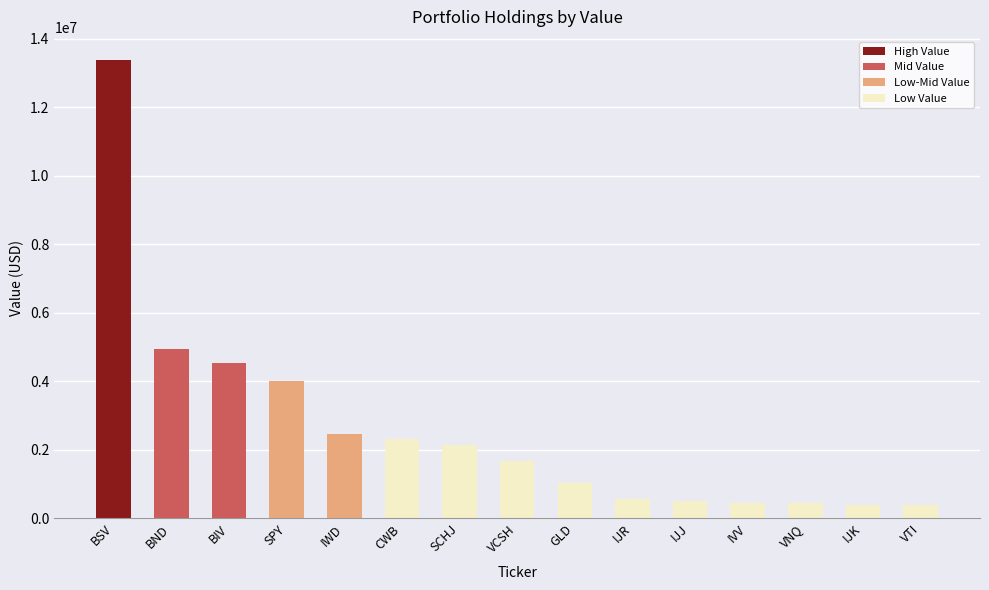

What is the greatest value displayed?

13380000